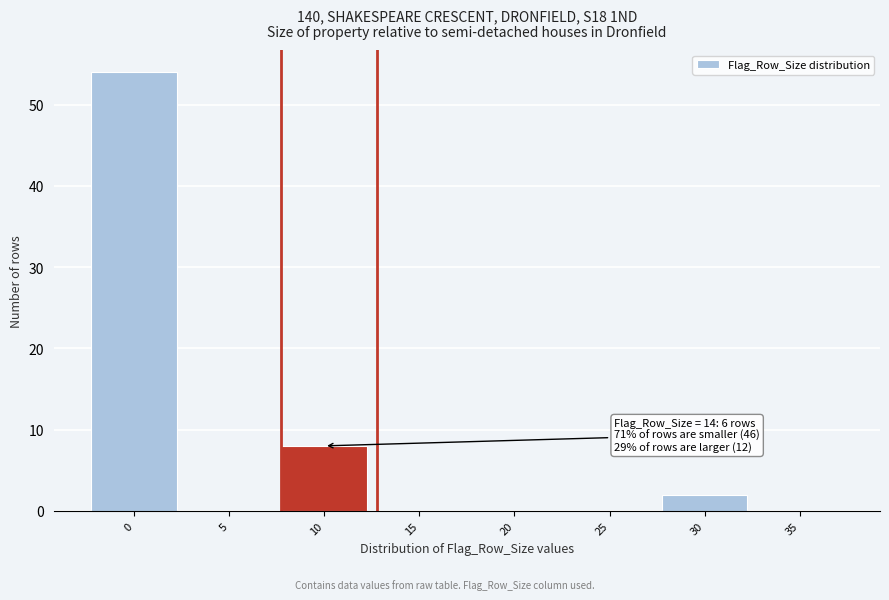

Reading left to right, transcribe all the data shown in this chart.

0=54	5=0	10=8	15=0	20=0	25=0	30=2	35=0